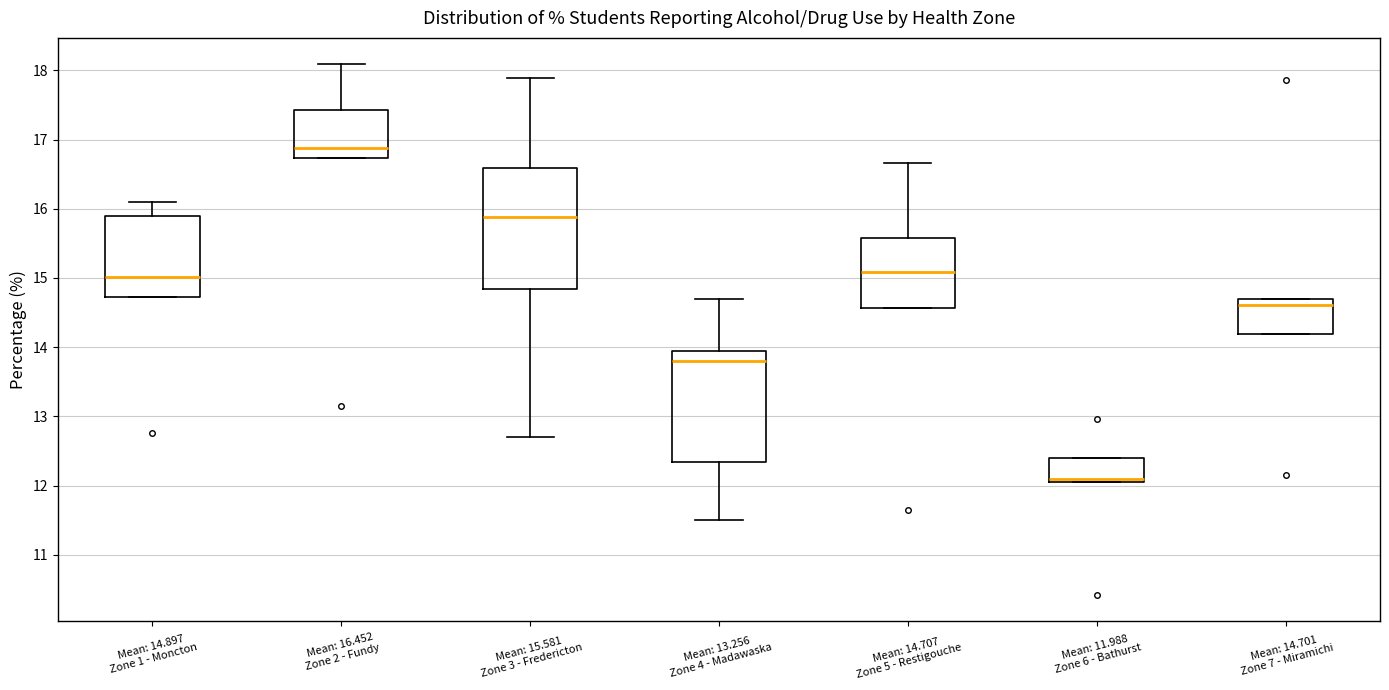

Where does the median line of the box for Mean: 15.581 Zone 3 - Fredericton sit on the y-axis? The values are not printed on the chart, so give them approximately, as read against the axis.

15.9